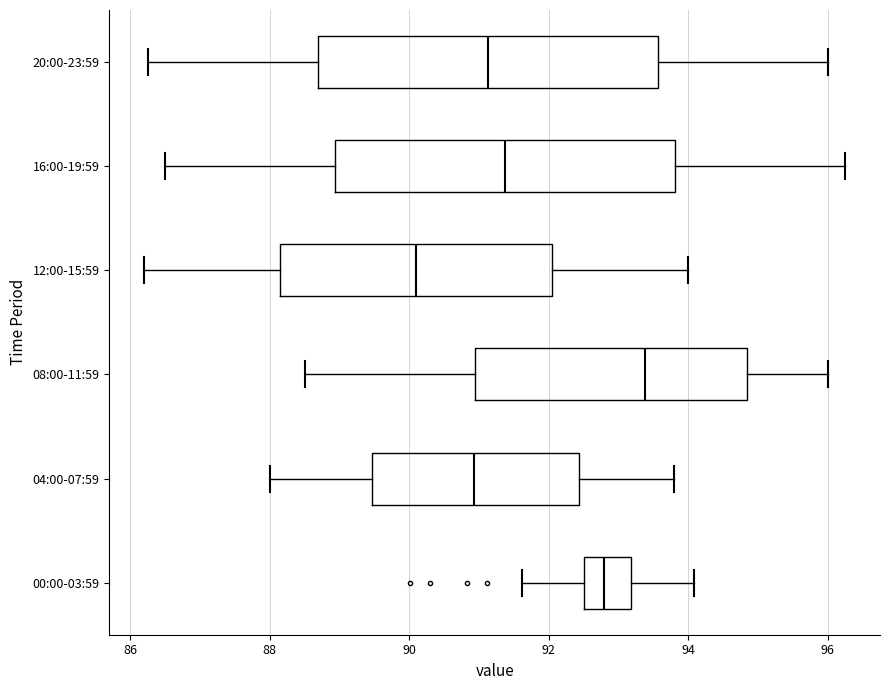

Reading bottom to top, transcribe this box plot: for each box, give where its median line is, the range the box spans, and where its two whiskers end, as read against the x-axis. The values are not printed on the chart, so give them approximately, as read against the axis.

00:00-03:59: median 92.8, box 92.6 to 93.2, whiskers 91.6 to 94.0
04:00-07:59: median 91.0, box 89.4 to 92.4, whiskers 88.0 to 93.8
08:00-11:59: median 93.4, box 91.0 to 94.8, whiskers 88.6 to 96.0
12:00-15:59: median 90.2, box 88.2 to 92.0, whiskers 86.2 to 94.0
16:00-19:59: median 91.4, box 89.0 to 93.8, whiskers 86.6 to 96.2
20:00-23:59: median 91.2, box 88.6 to 93.6, whiskers 86.2 to 96.0